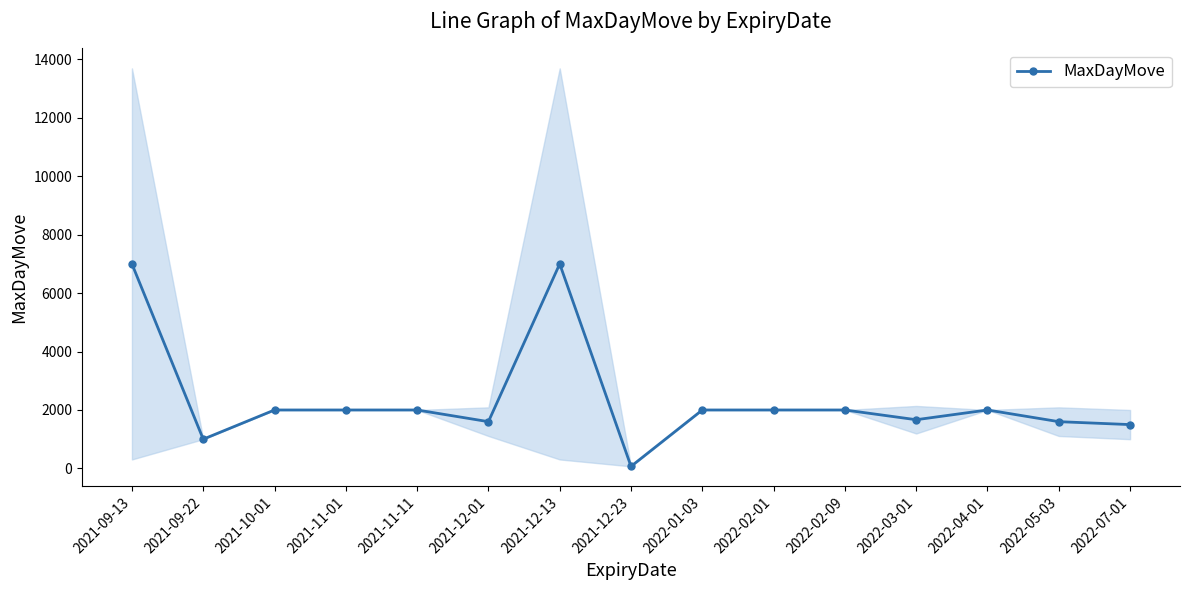

Count the number of values greater than 2000.

2